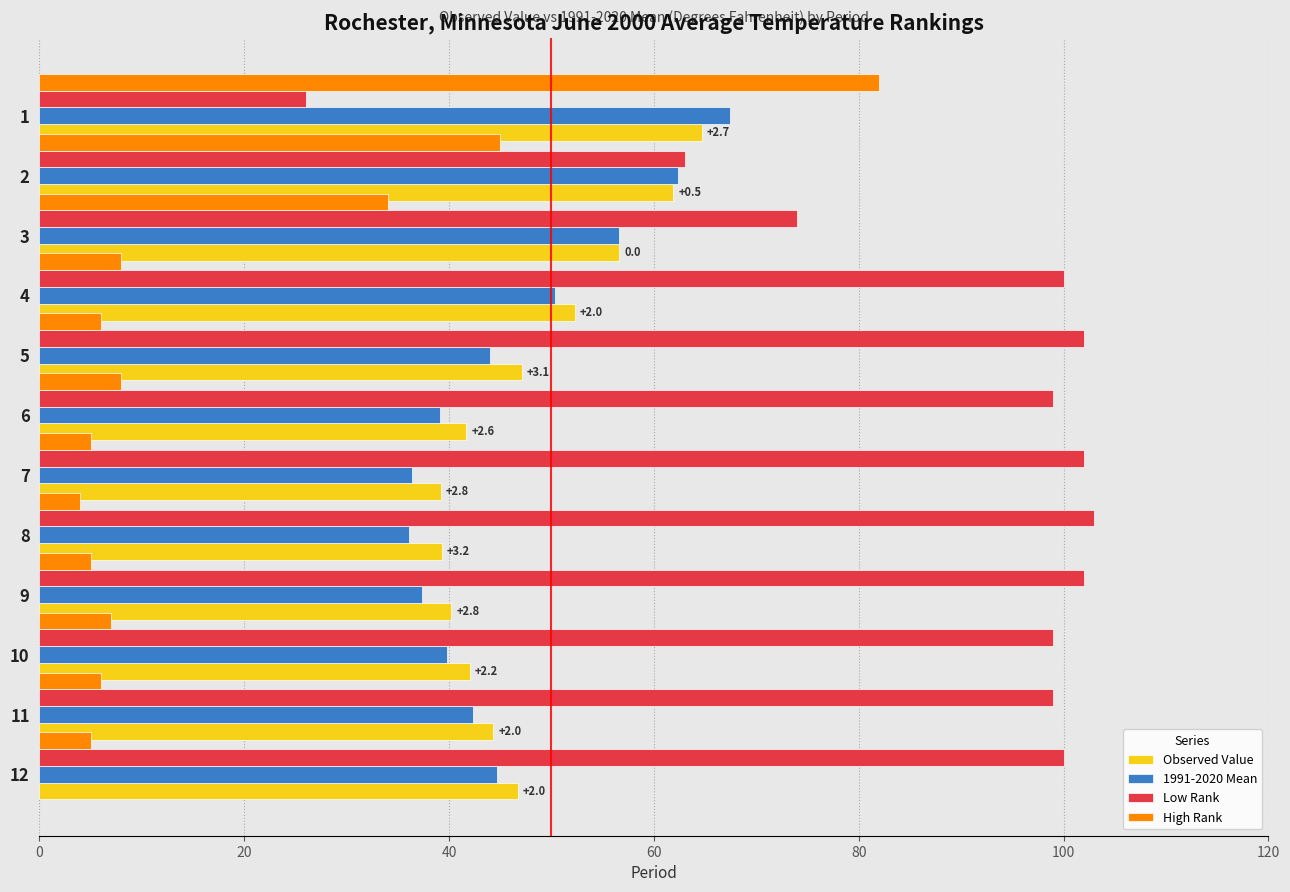

True or false: Low Rank has a value of 166.1 at 12.

False